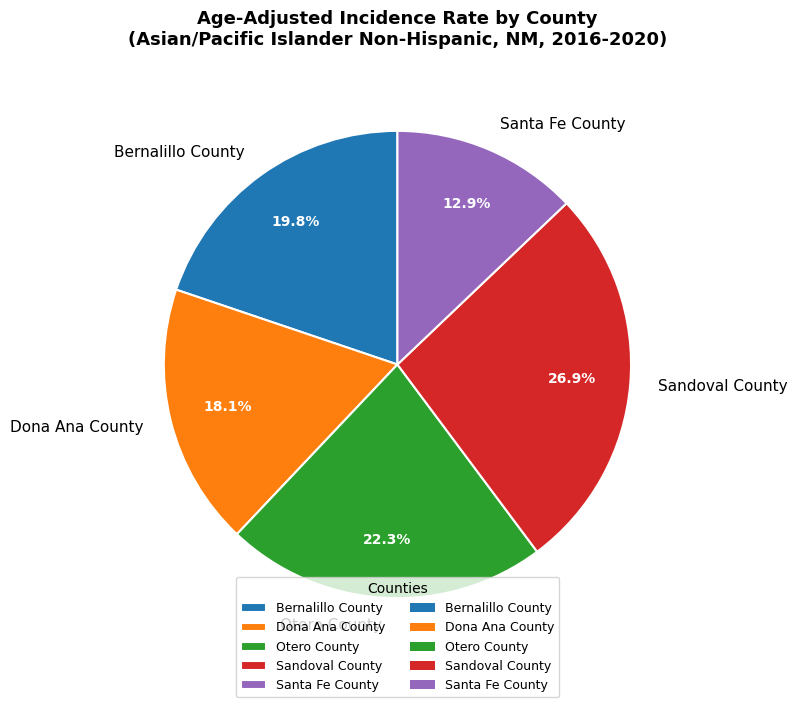

To the nearest percent, what is the average slice percentage?

20%